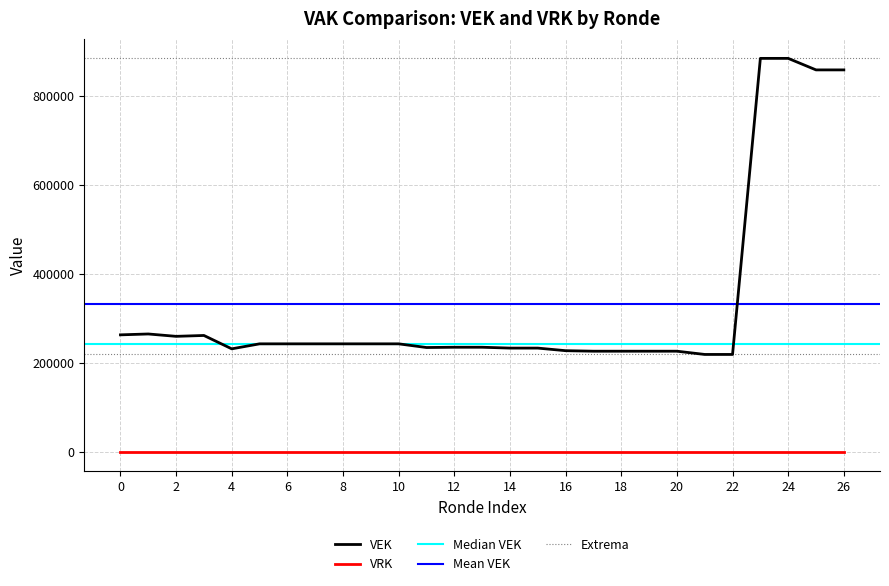

What is the greatest value displayed?

884865